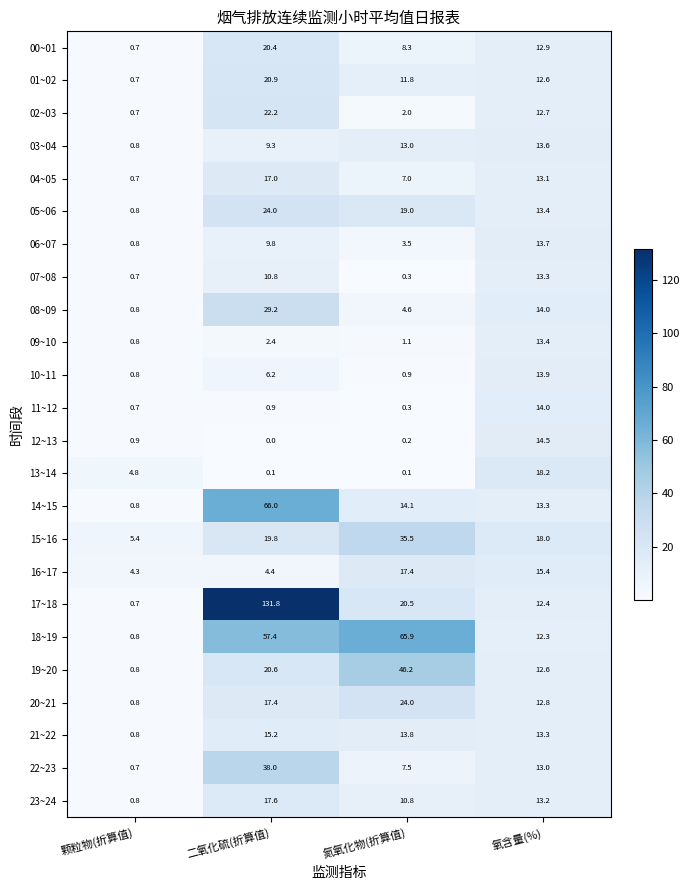

What is the difference between the second highest and second lowest values in the 07~08 series?

10.1